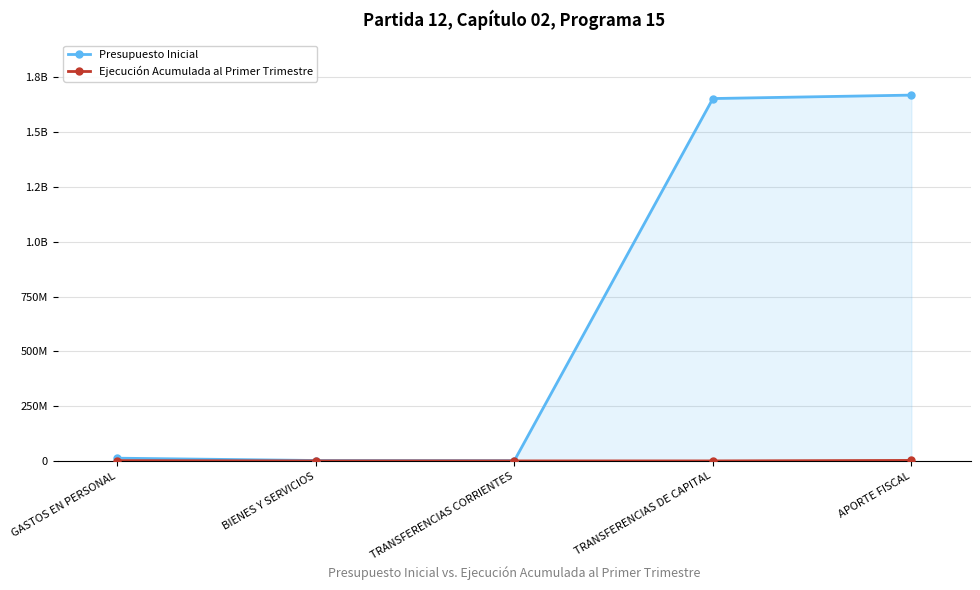

What is the sum of all Presupuesto Inicial values?

3337717100